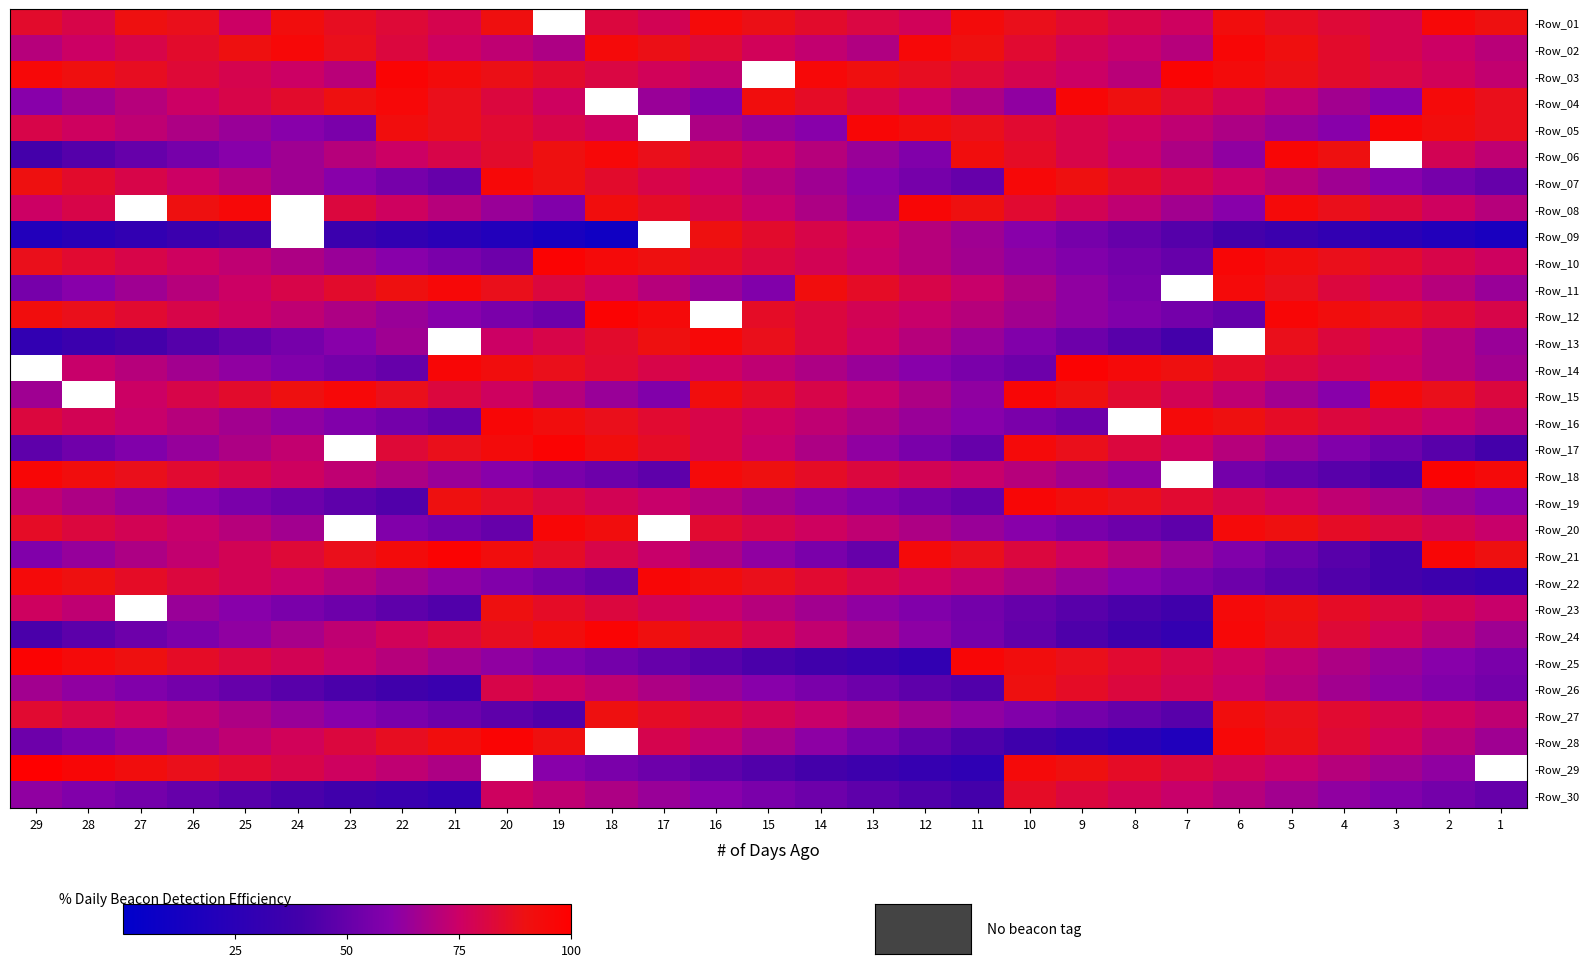

True or false: -Row_30 has a value of 50.0 at 26.

True